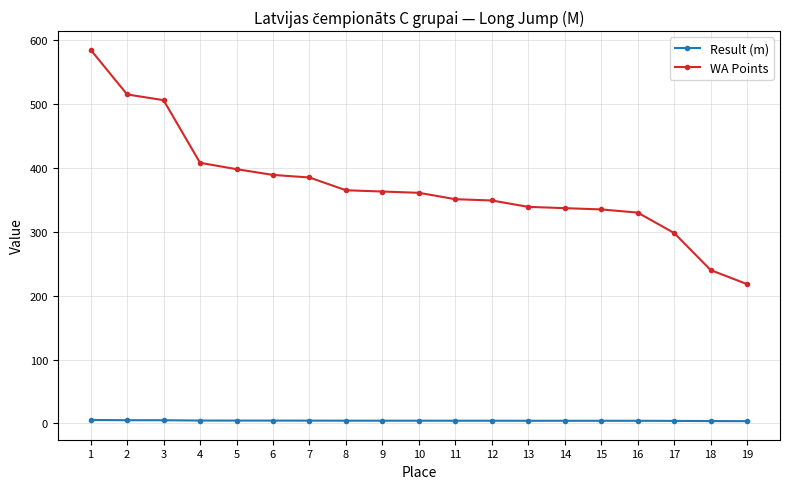

What is the difference between the maximum and minimum values in the WA Points series?

367.0